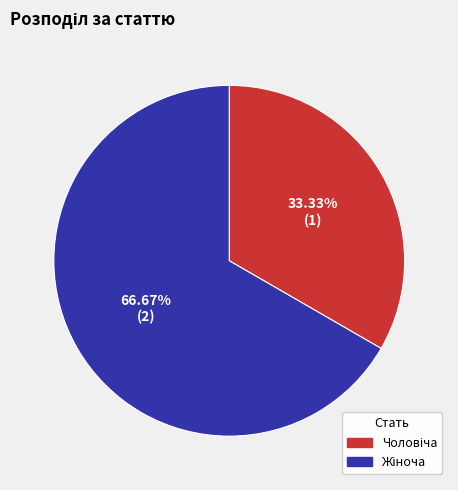

Is there a majority slice in this chart?

Yes